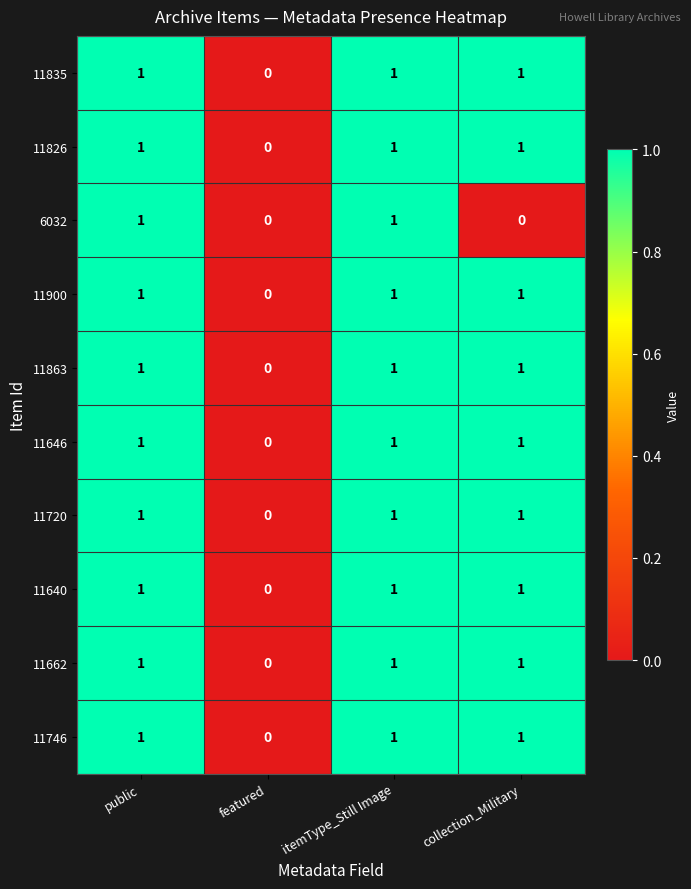

What is the sum of all 11835 values?

3